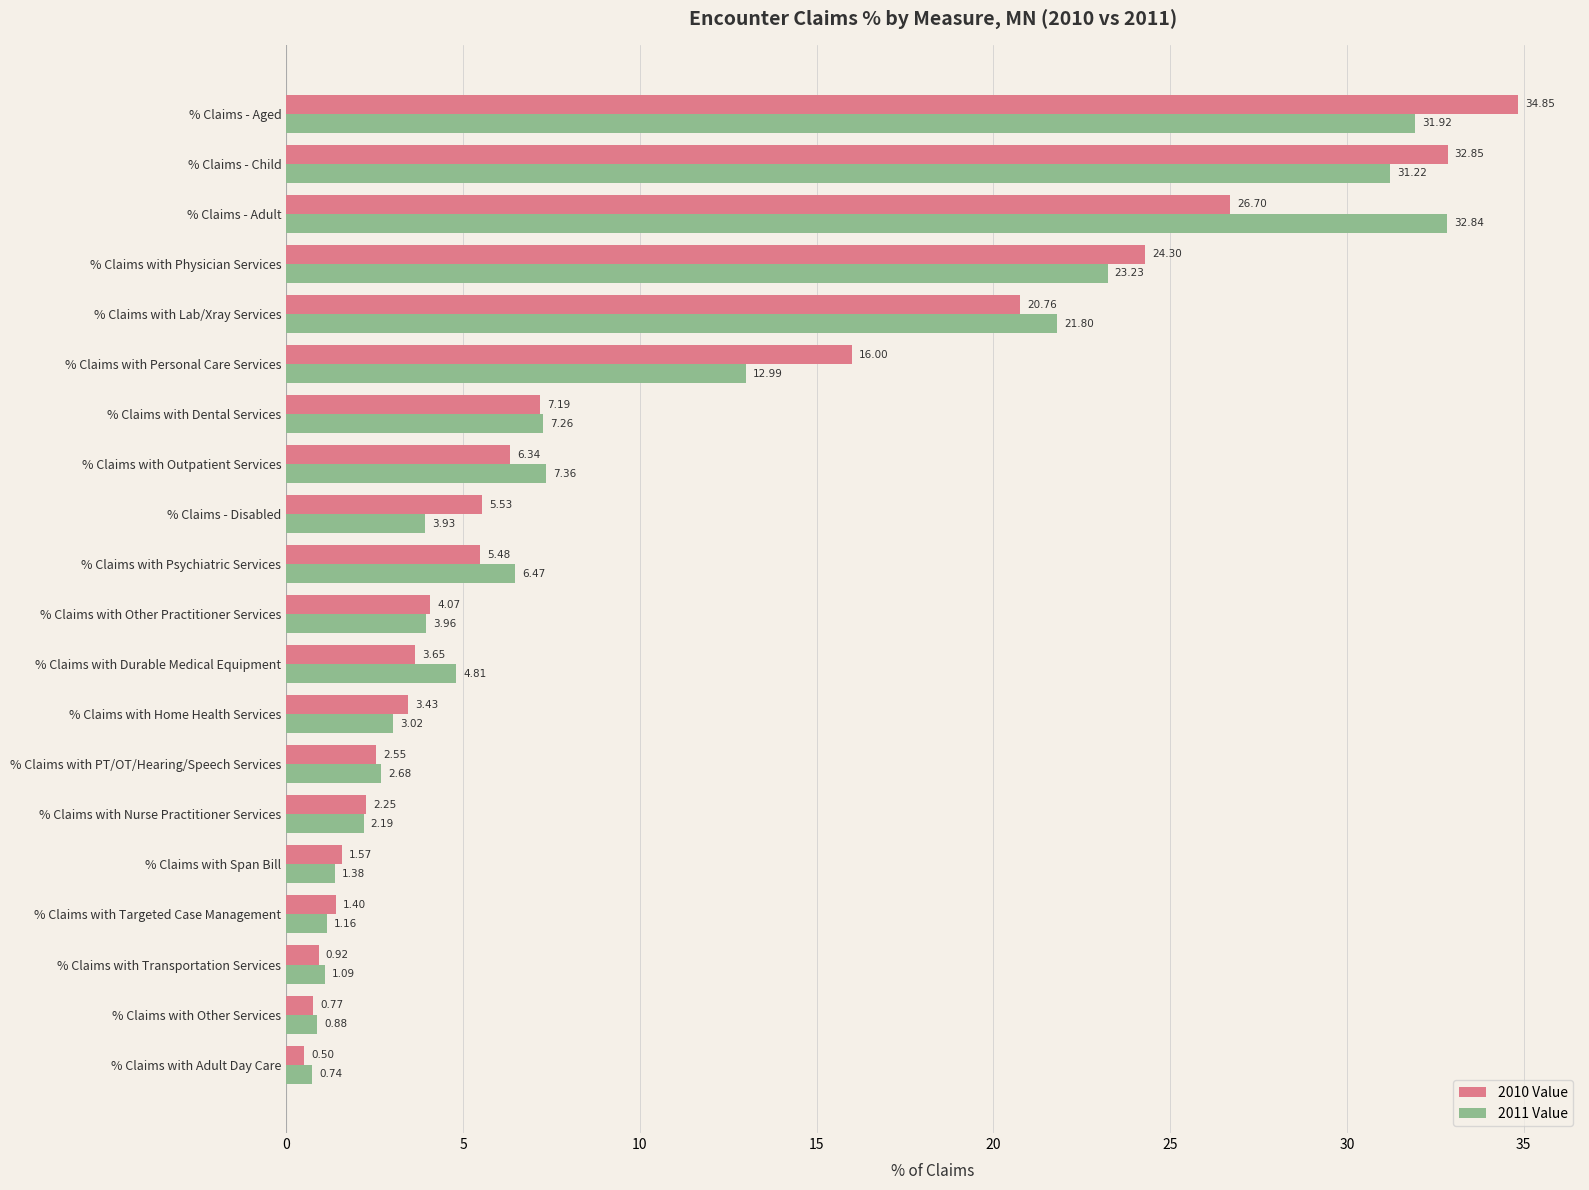

What is the greatest value displayed?

34.8